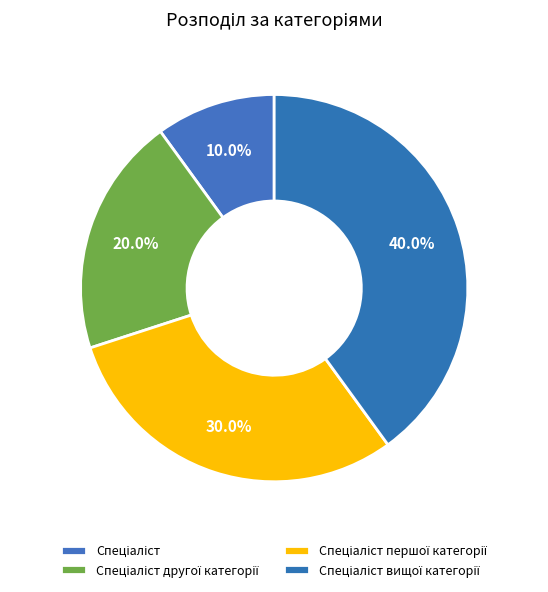

Which category has the smallest portion of the pie?

Спеціаліст